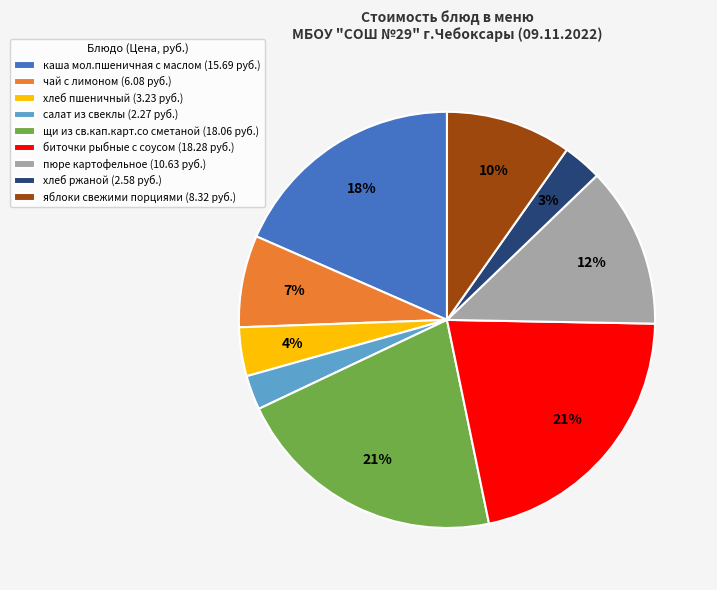

To the nearest percent, what percentage of the pie is хлеб пшеничный?

4%